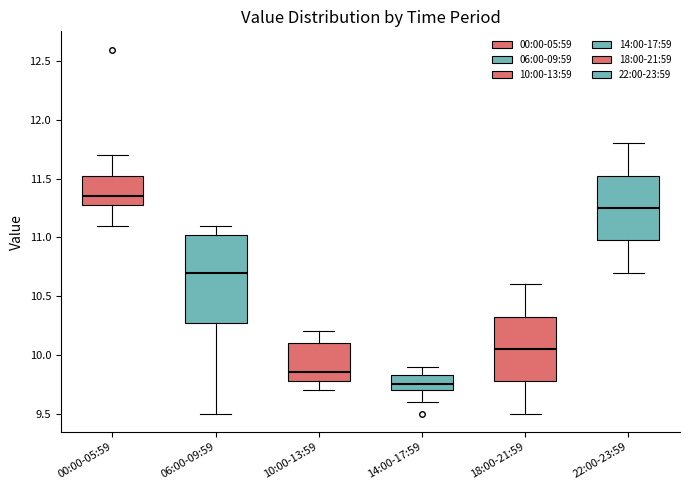

Comparing the boxes themselves (not the whiskers), which one is the tallest?

06:00-09:59